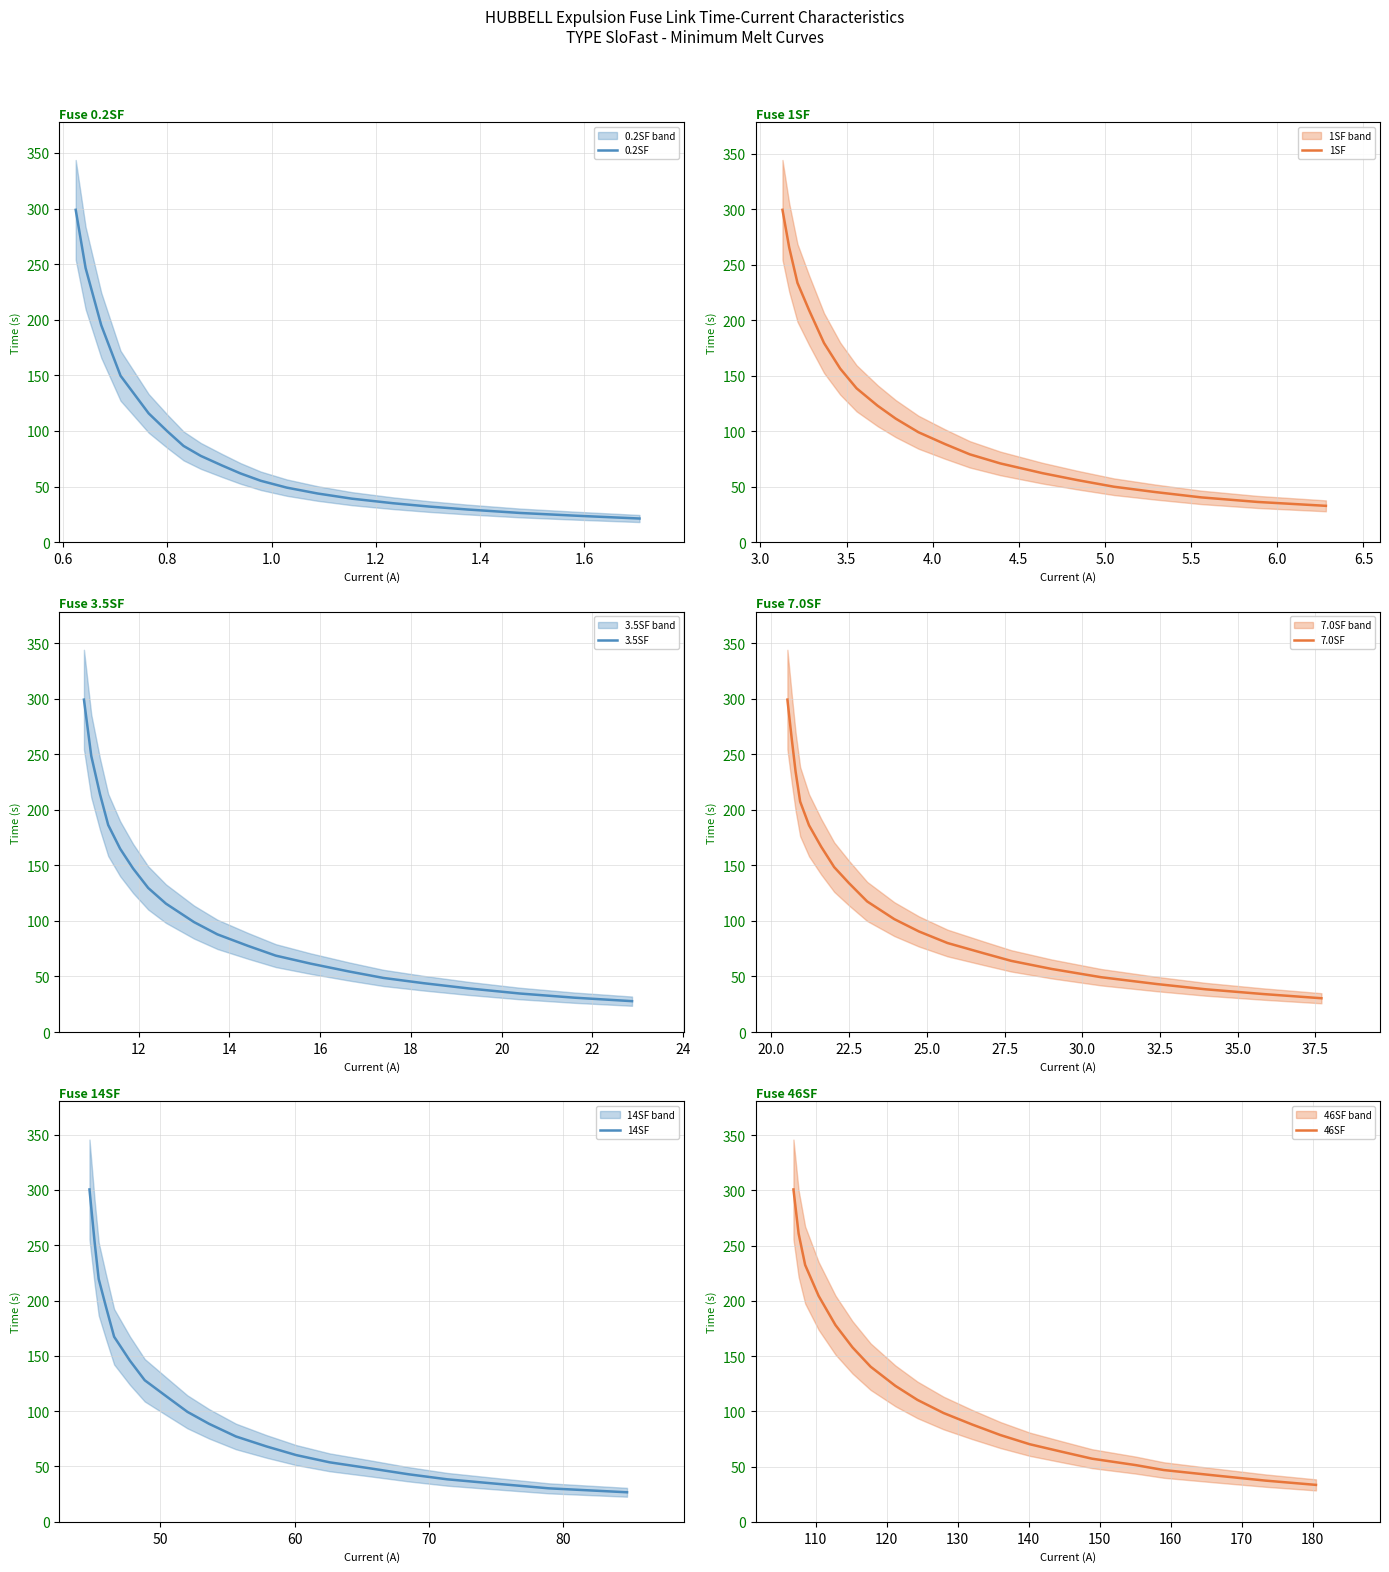

What is the highest value of the 1SF series?

299.4